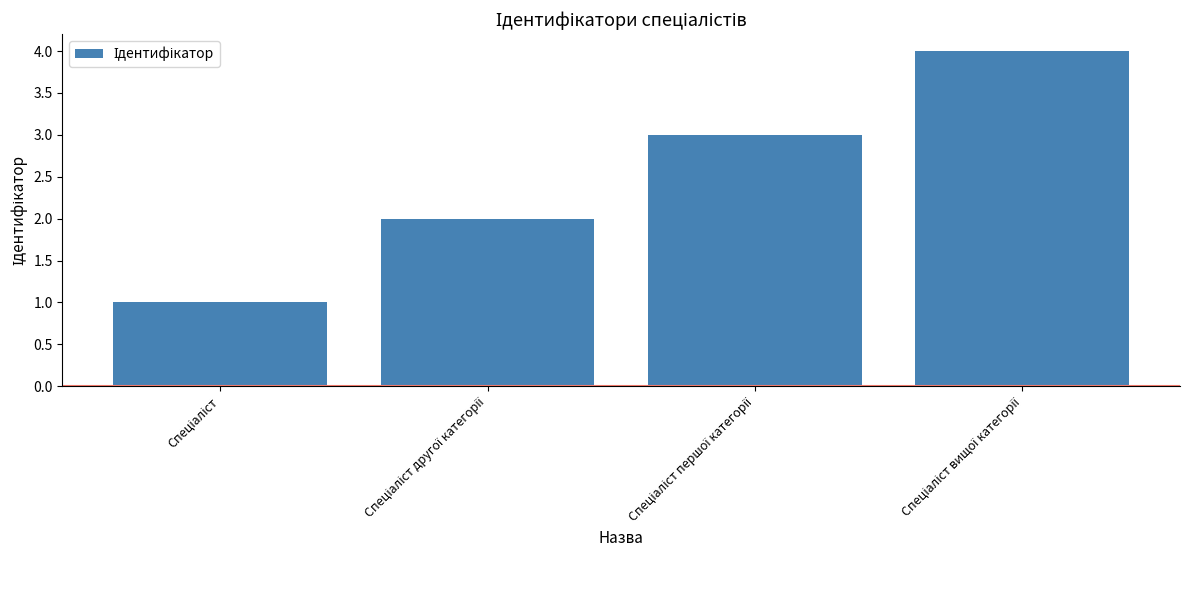

What is the greatest value displayed?

4